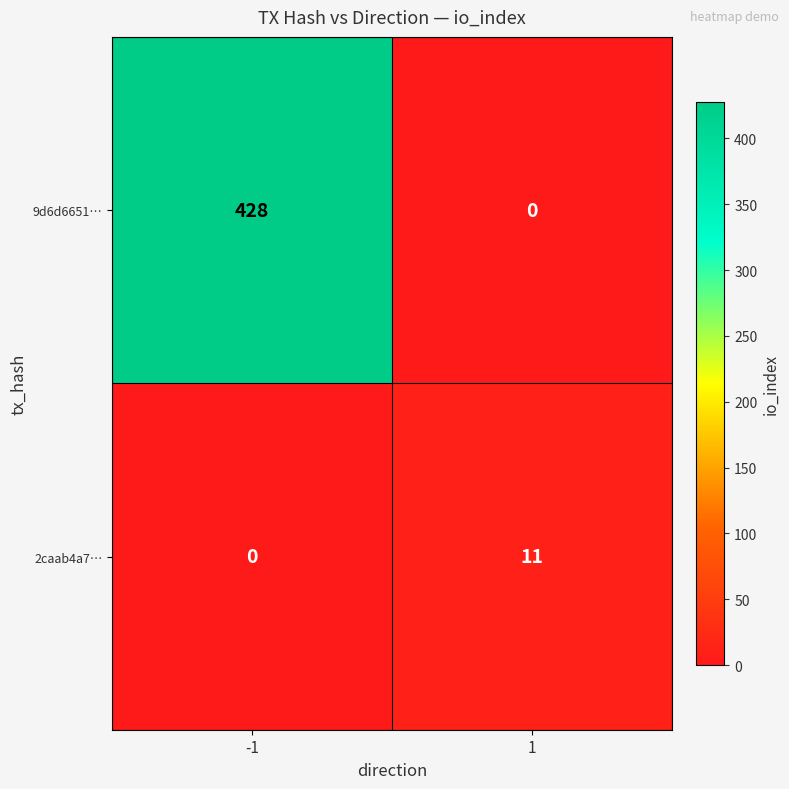

Which series has the largest total across all categories?

9d6d6651…